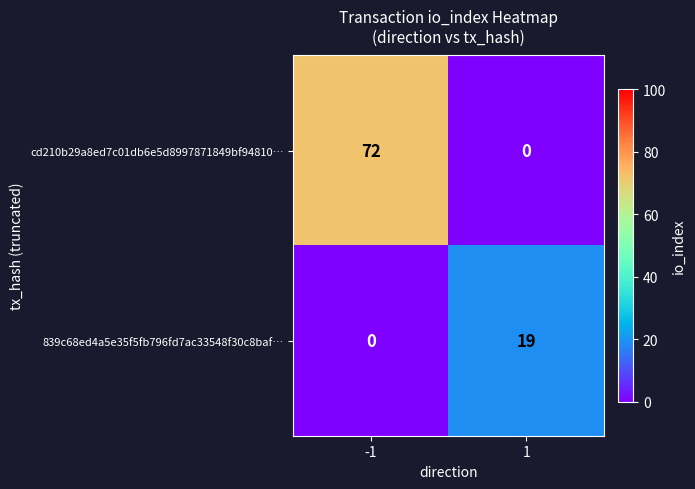

What value does the cd210b29a8ed7c01db6e5d8997871849bf94810… series have at -1, to the nearest 10?

70